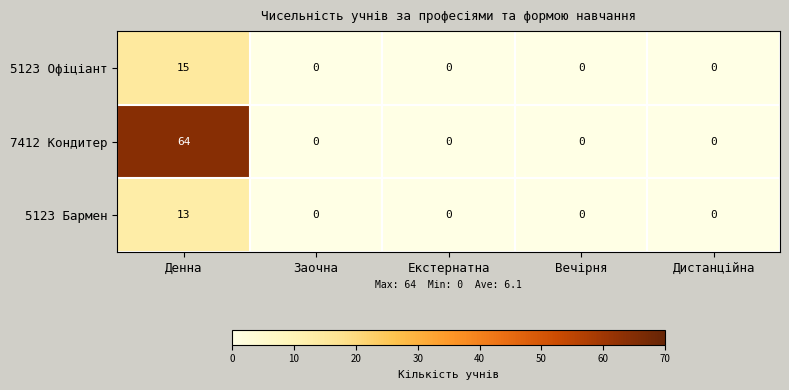

The 7412 Кондитер series shows -39 at Дистанційна. True or false?

False